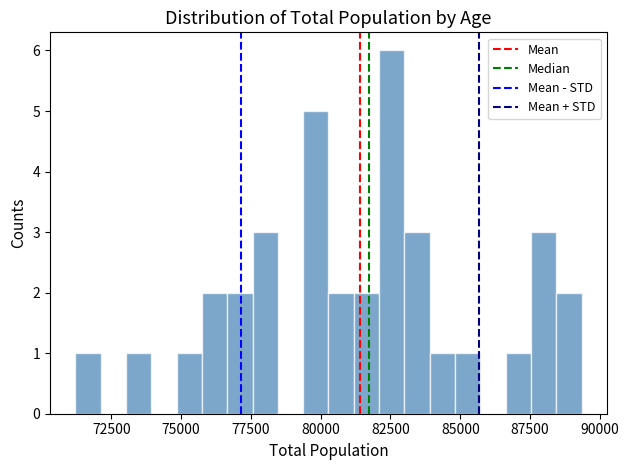

Read against the x-axis, roughly where is the centre of the tallest bar?

82500